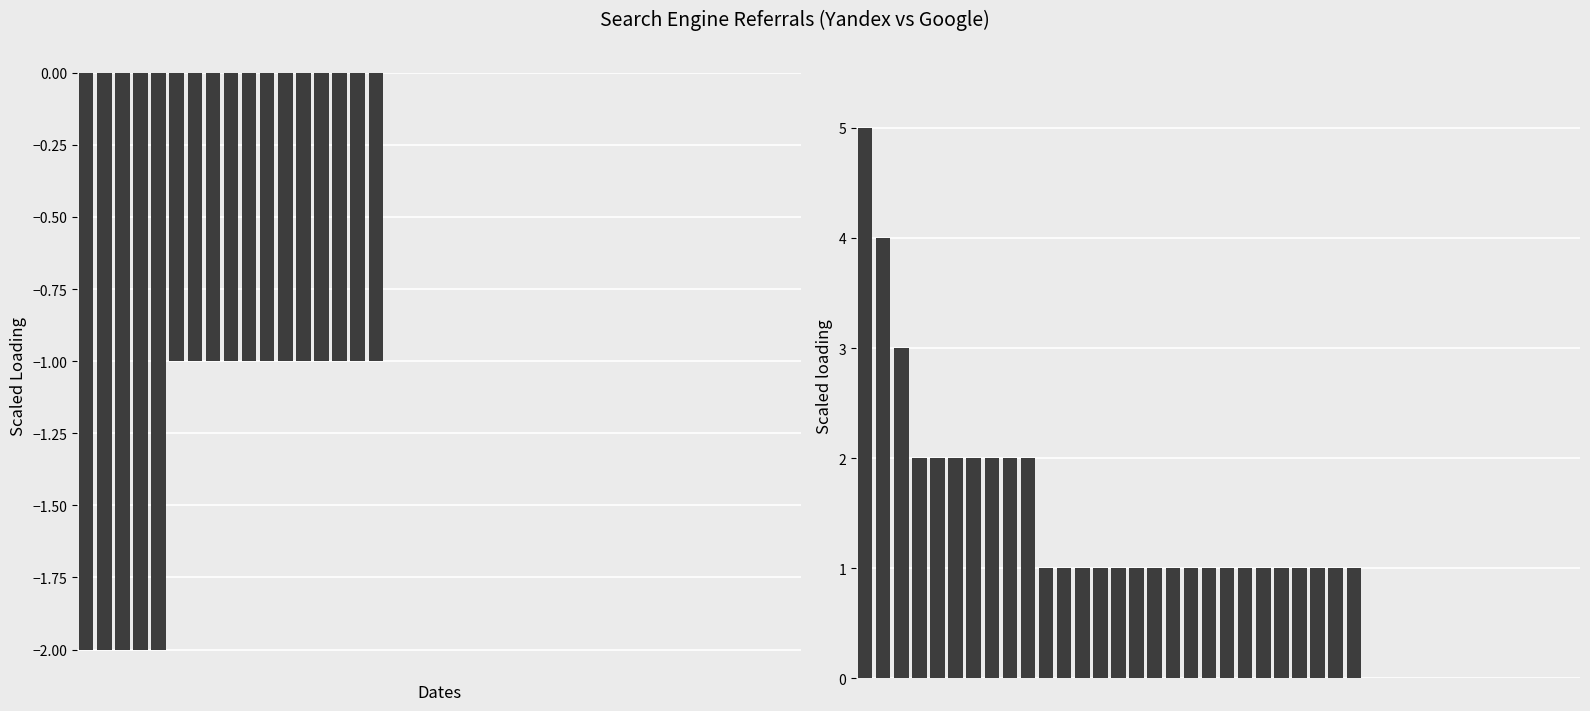

The Google series shows -3 at 39. True or false?

False